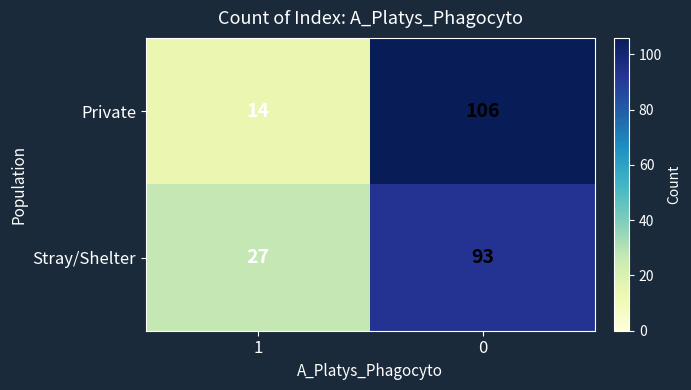

What is the difference between the Stray/Shelter values at 0 and 1?

66